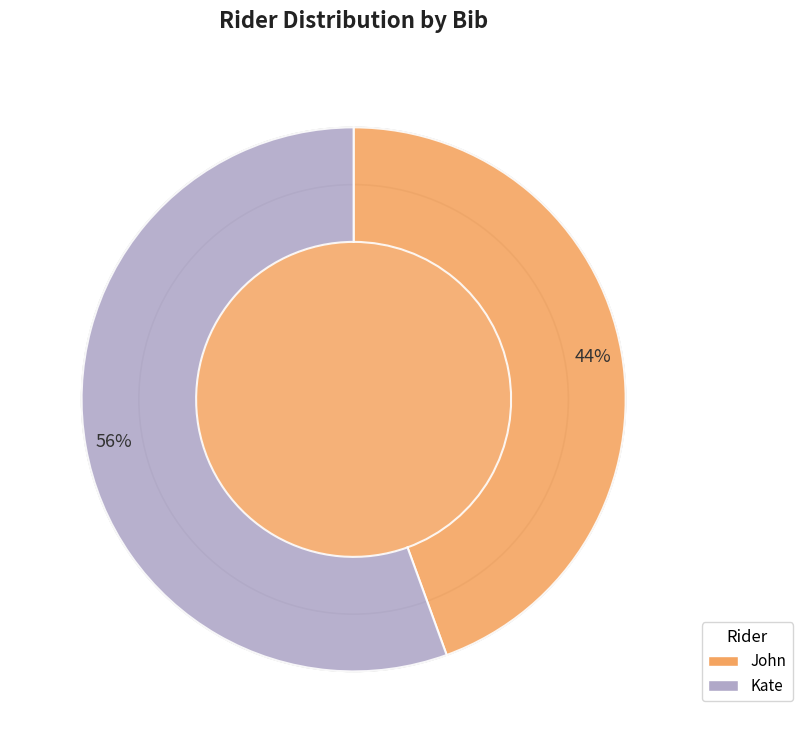

How many segments does this pie chart have?

2